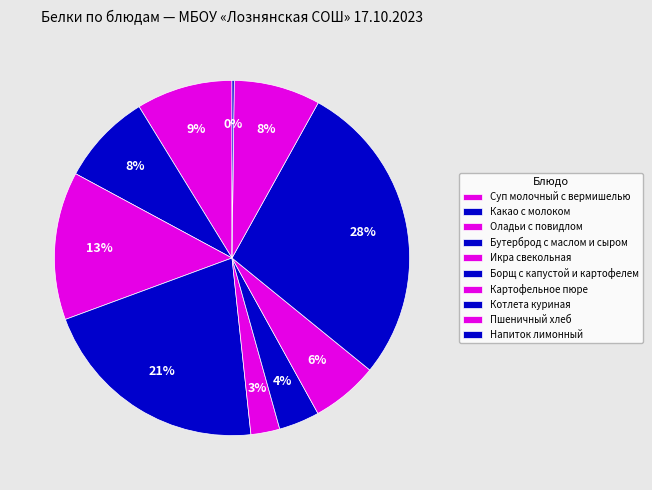

To the nearest percent, what is the difference between the largest and smallest slice percentages?

28%